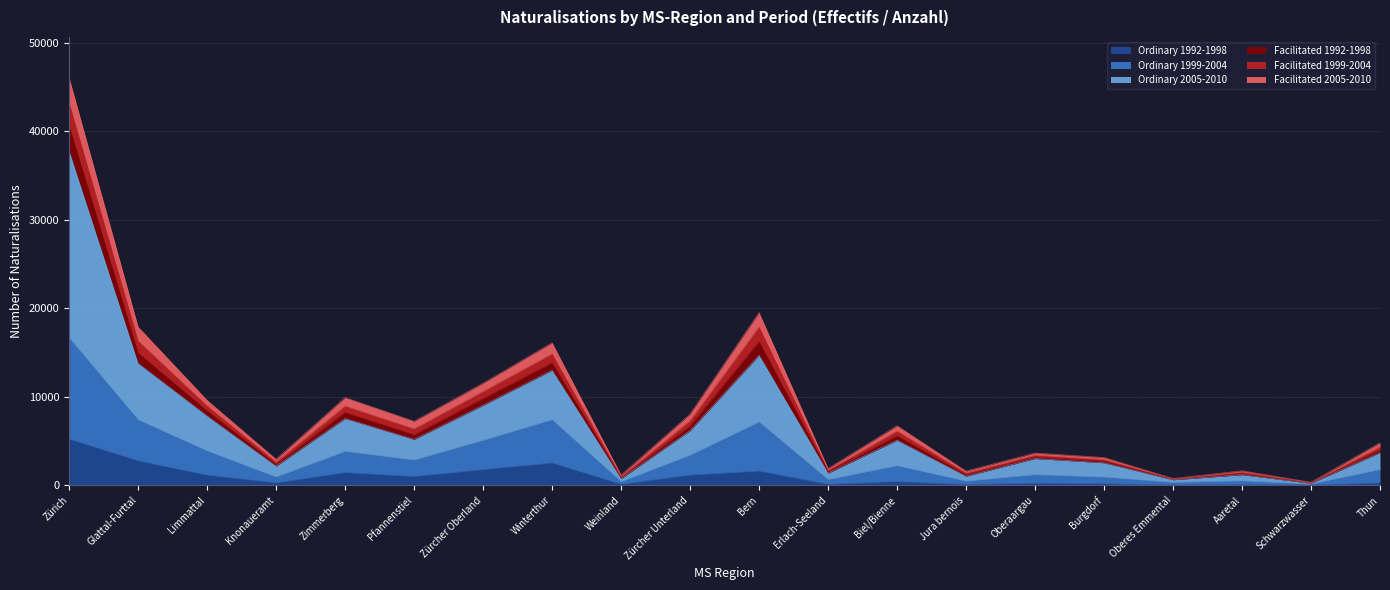

At which category is the sum across all series the highest?

Zürich